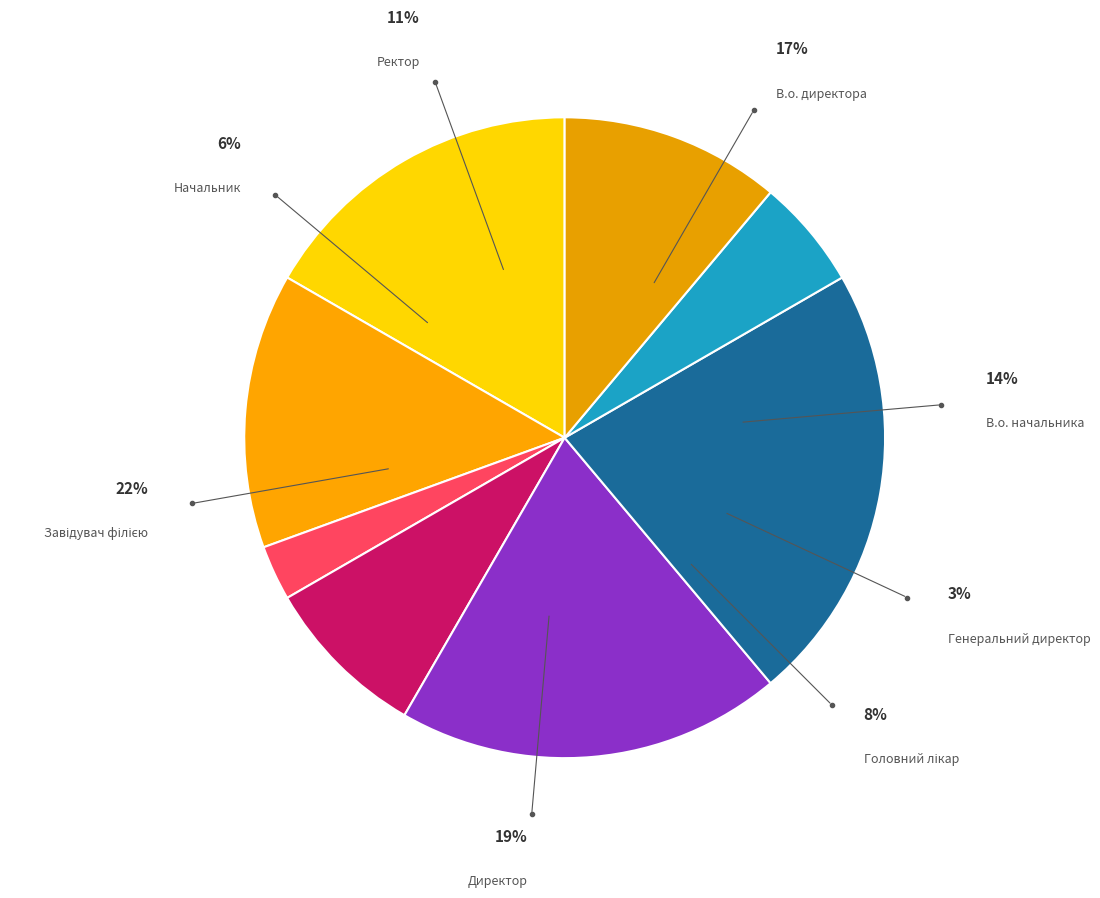

Approximately how many times larger is the value at Директор compared to В.о. начальника?

1.4